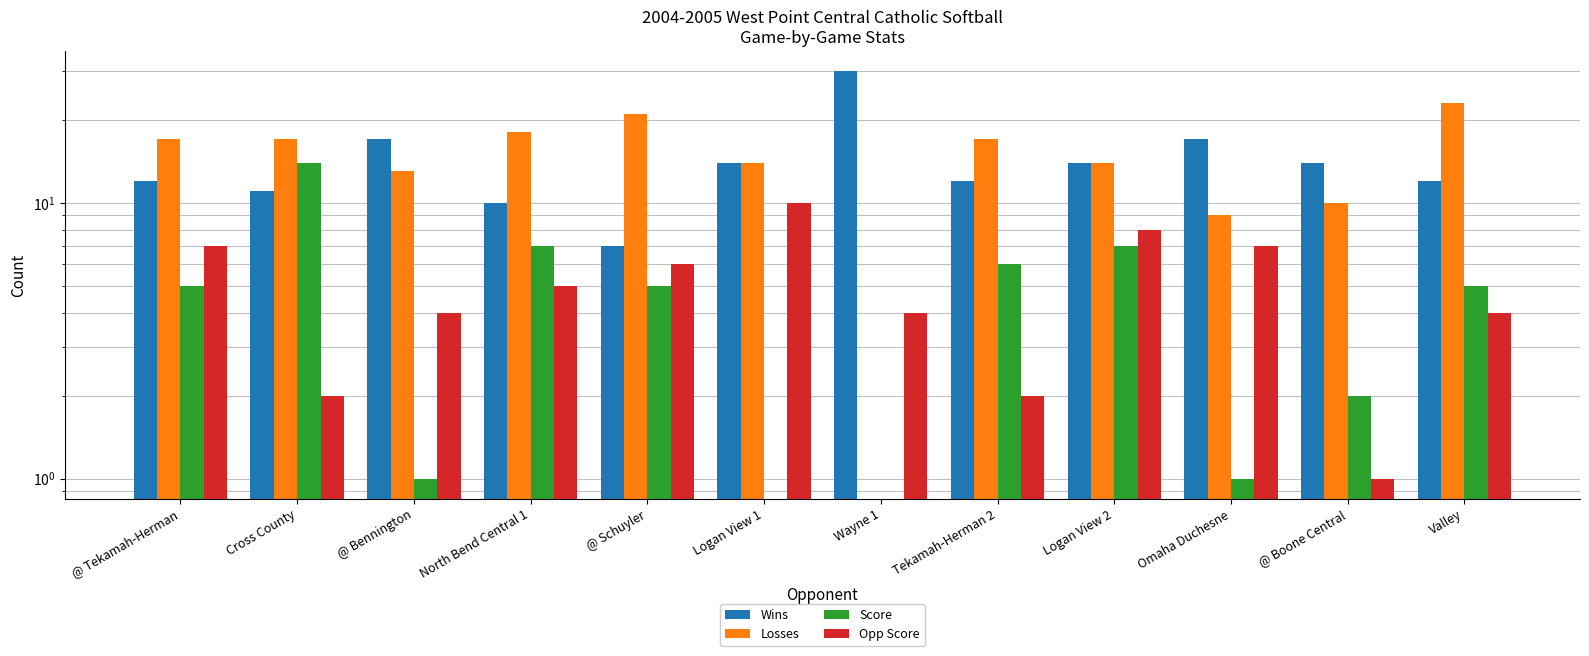

At how many categories does at least one series exceed 24?

1